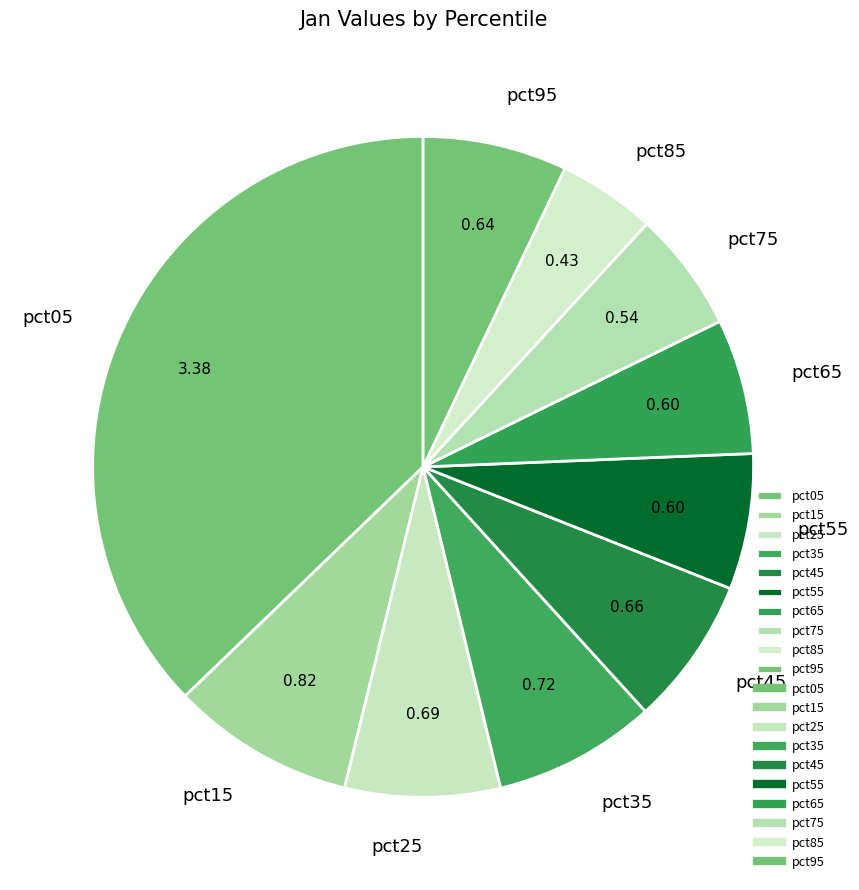

Is it true that pct65 is 7% of the pie?

True